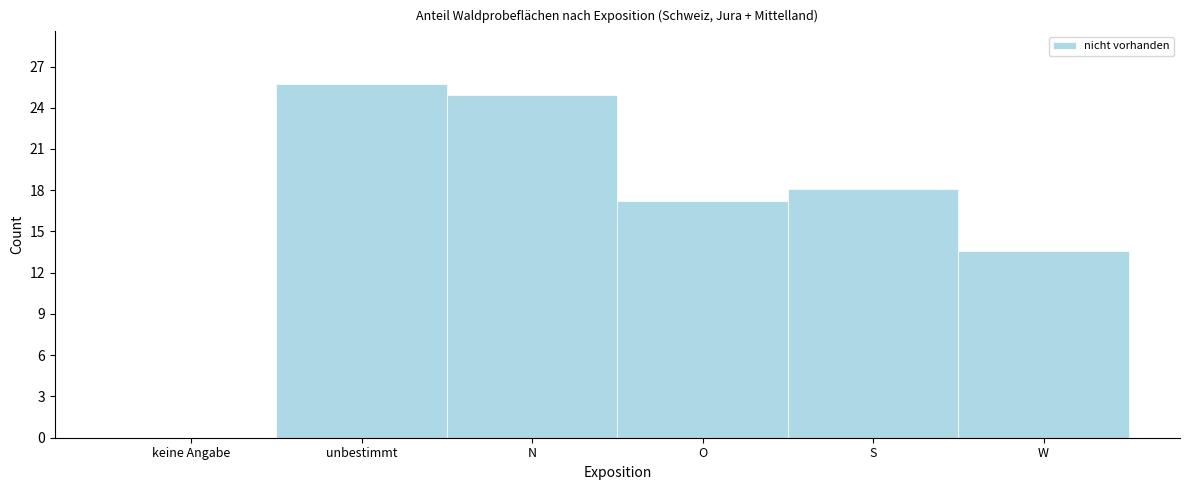

Reading left to right, extract all data points from this chart.

keine Angabe=0.0	unbestimmt=25.7	N=24.9	O=17.2	S=18.1	W=13.6